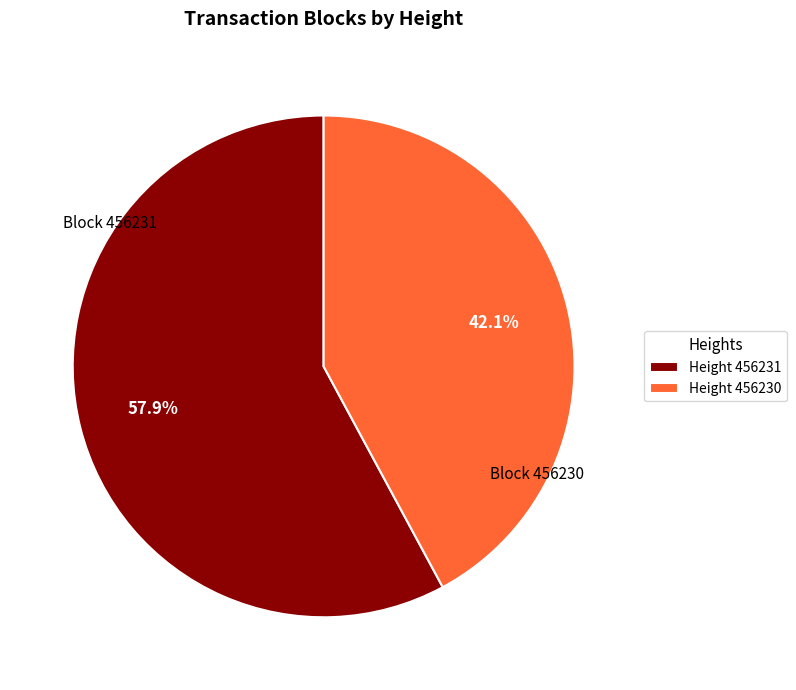

Approximately how many times larger is the value at Height 456231 compared to Height 456230?

1.4